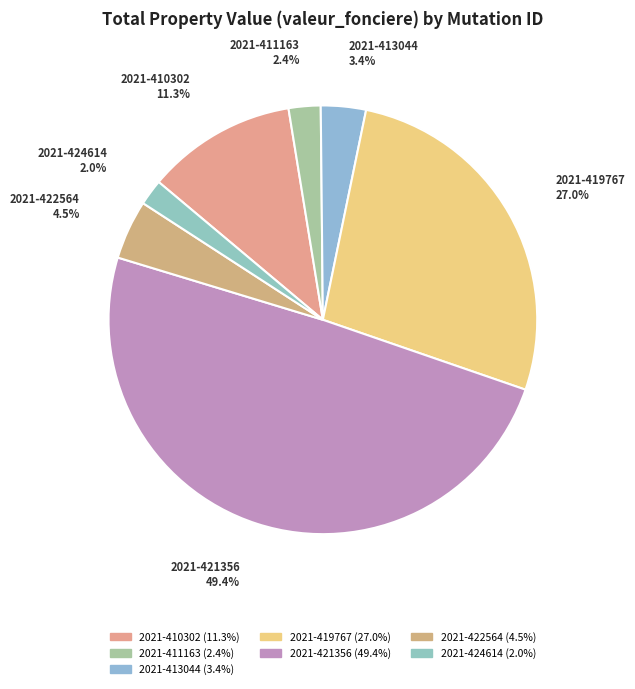

How many segments does this pie chart have?

7